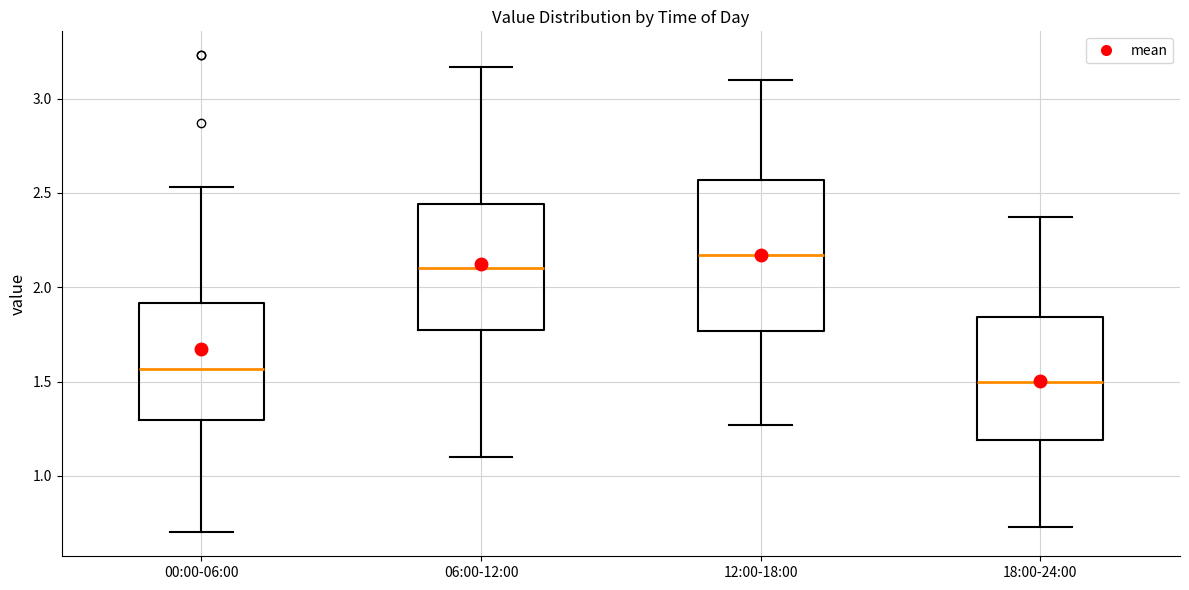

Where does the median line of the box for 00:00-06:00 sit on the y-axis? The values are not printed on the chart, so give them approximately, as read against the axis.

1.55